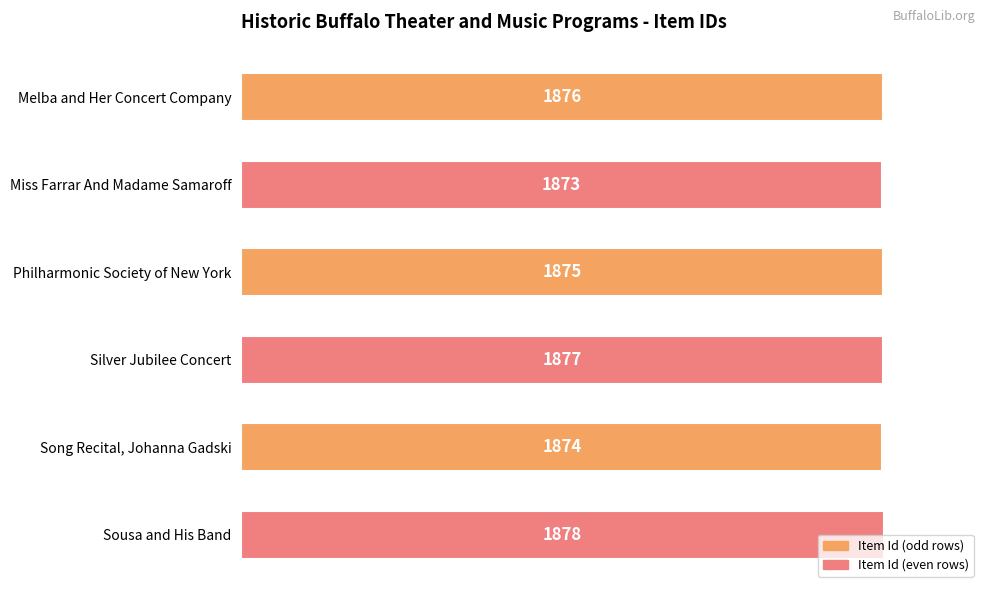

Are the bars horizontal?

Yes